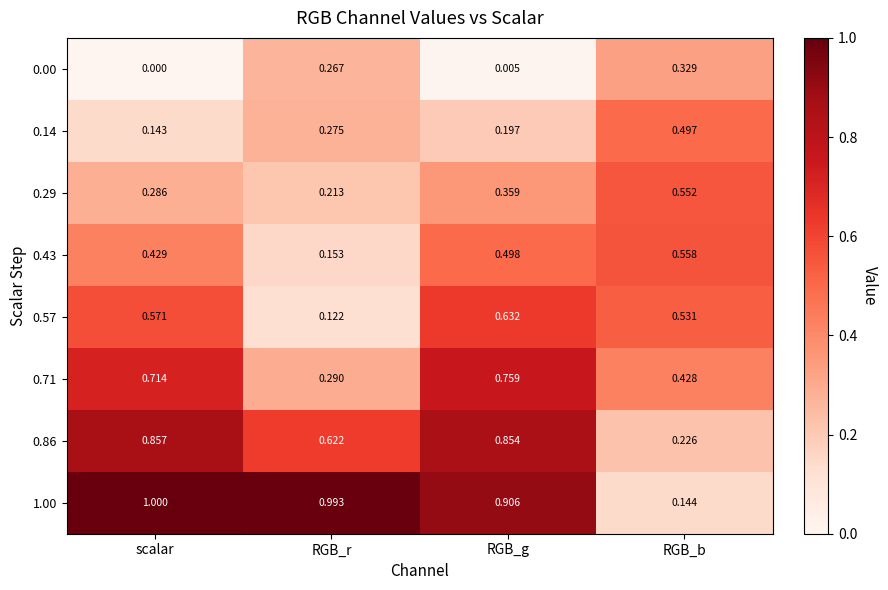

Which series has the largest range (max minus min)?

1.00